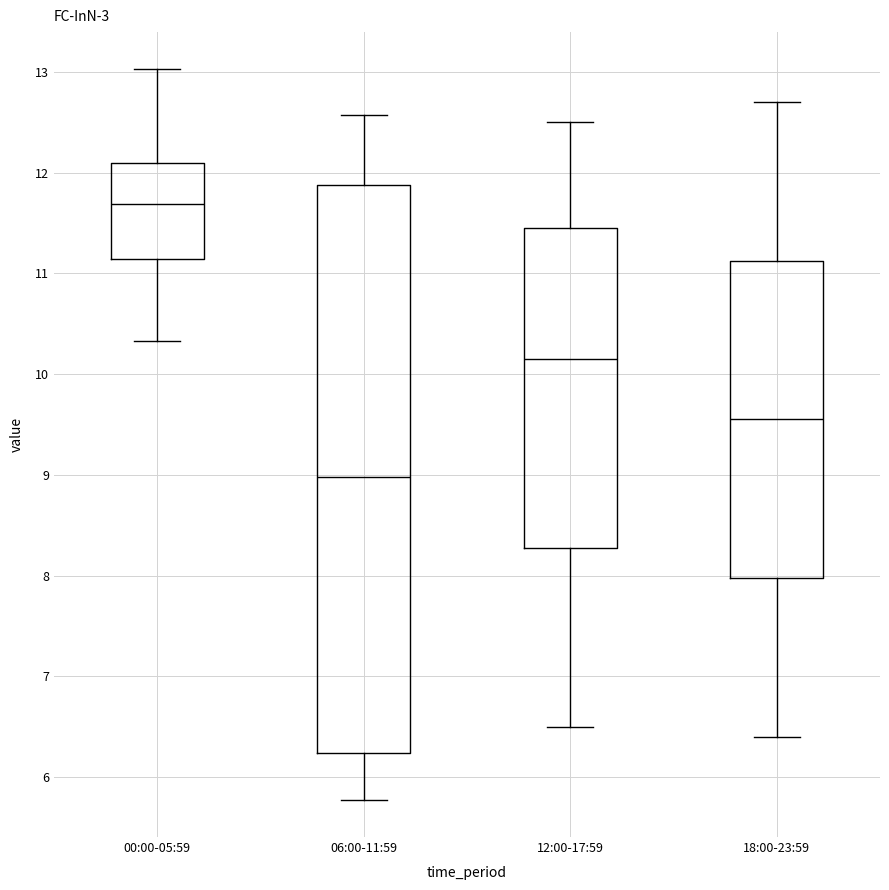

Reading left to right, read every box against the y-axis: the position of its median line, the range the box covers, and the ends of its whiskers. The values are not printed on the chart, so give them approximately, as read against the axis.

00:00-05:59: median 11.7, box 11.1 to 12.1, whiskers 10.3 to 13.0
06:00-11:59: median 9.0, box 6.2 to 11.9, whiskers 5.8 to 12.6
12:00-17:59: median 10.2, box 8.3 to 11.5, whiskers 6.5 to 12.5
18:00-23:59: median 9.6, box 8.0 to 11.1, whiskers 6.4 to 12.7